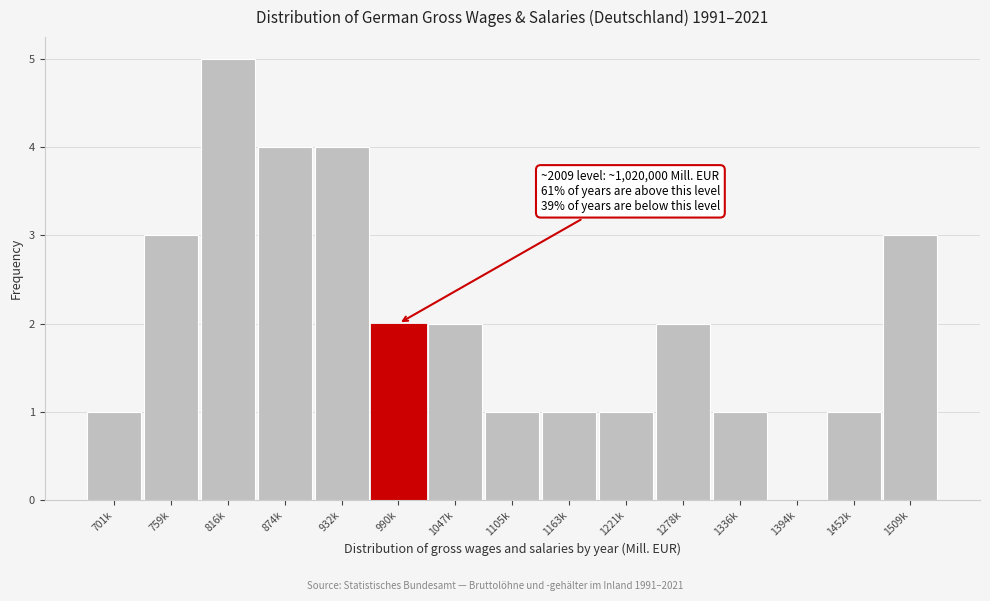

Reading left to right, transcribe all the data shown in this chart.

701k=1	759k=3	816k=5	874k=4	932k=4	990k=2	1047k=2	1105k=1	1163k=1	1221k=1	1278k=2	1336k=1	1394k=0	1452k=1	1509k=3